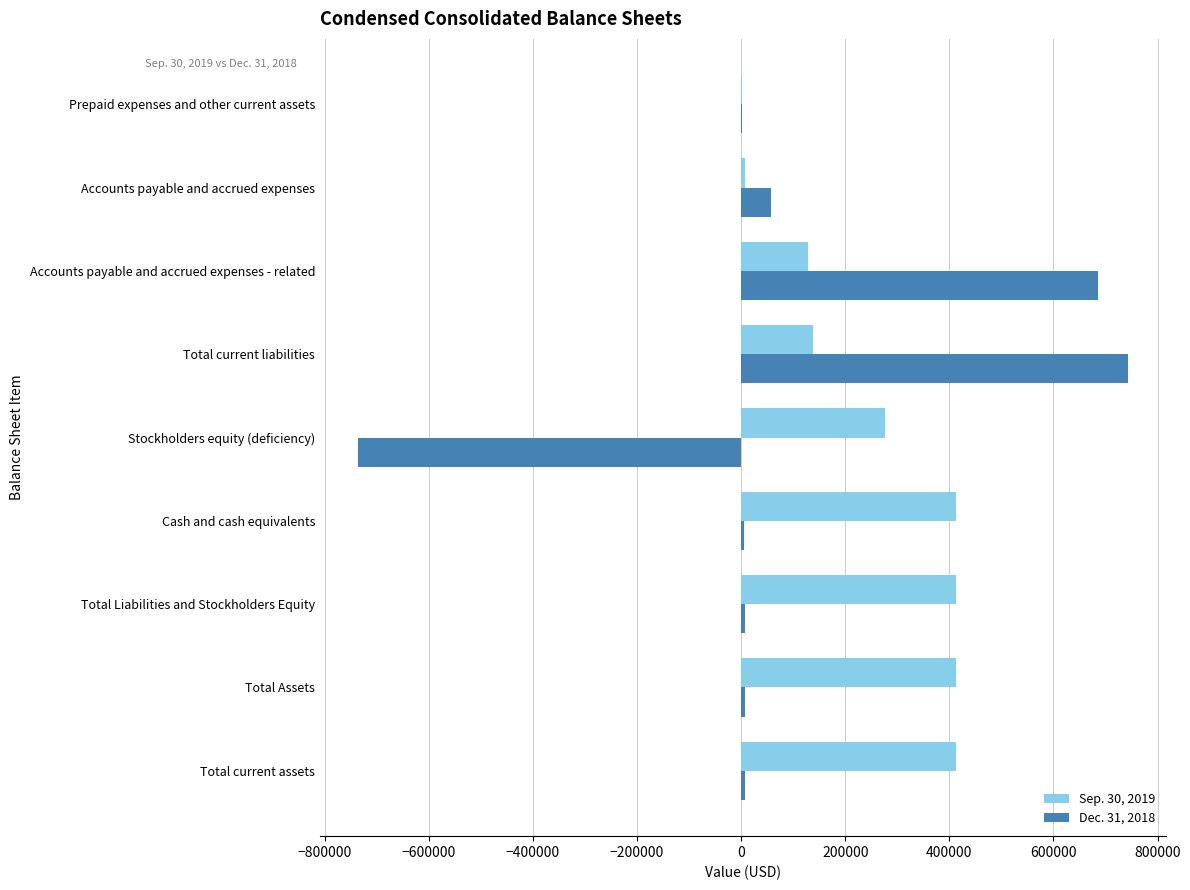

What is the maximum value shown in the chart?

742298